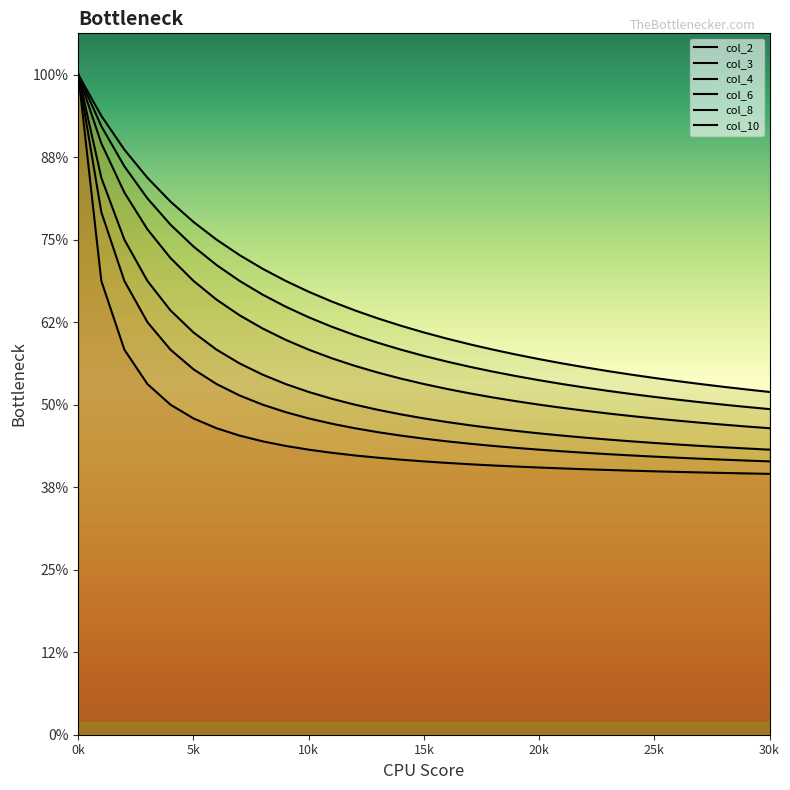

True or false: col_4 has more than 0 points higher than both neighbors.

False